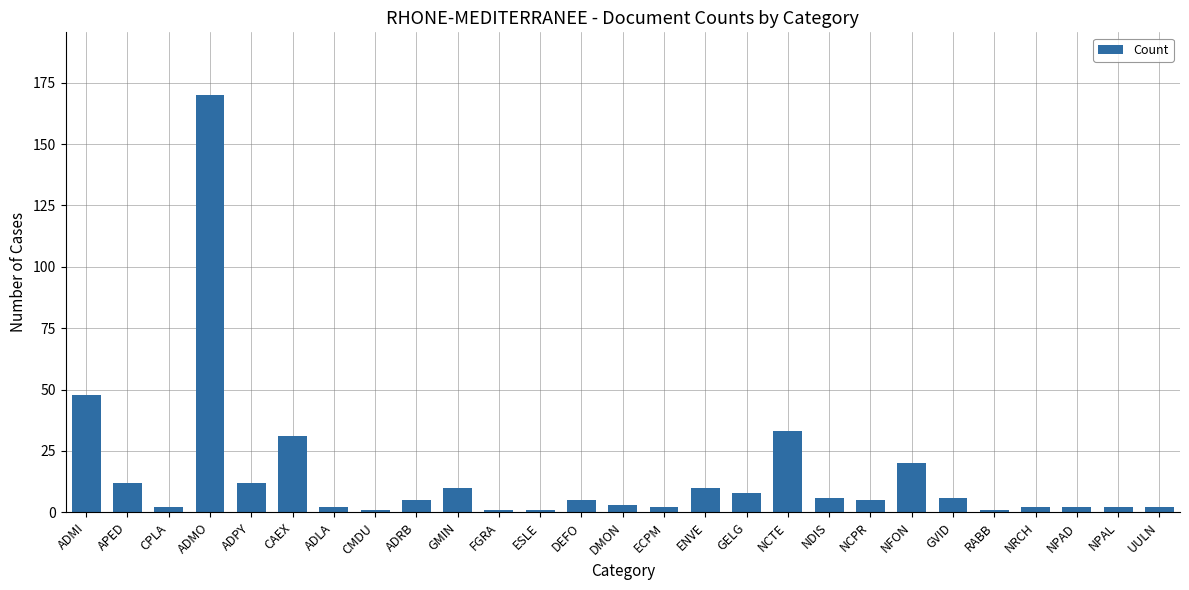

How many data points does each series have?

27